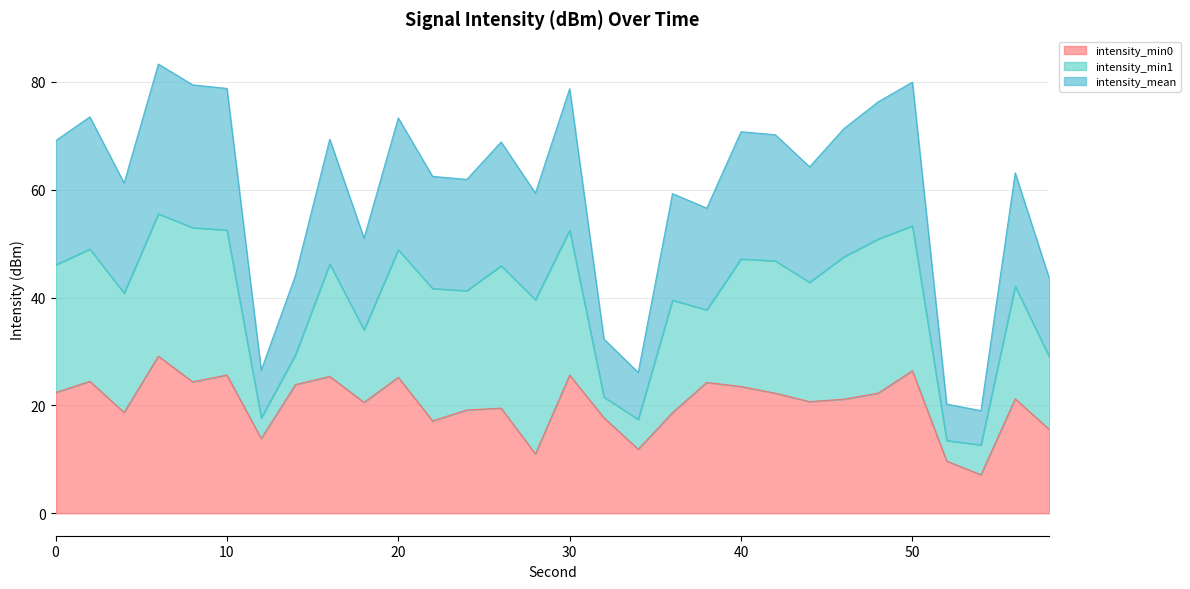

Read the intensity_mean value at 8.

79.4